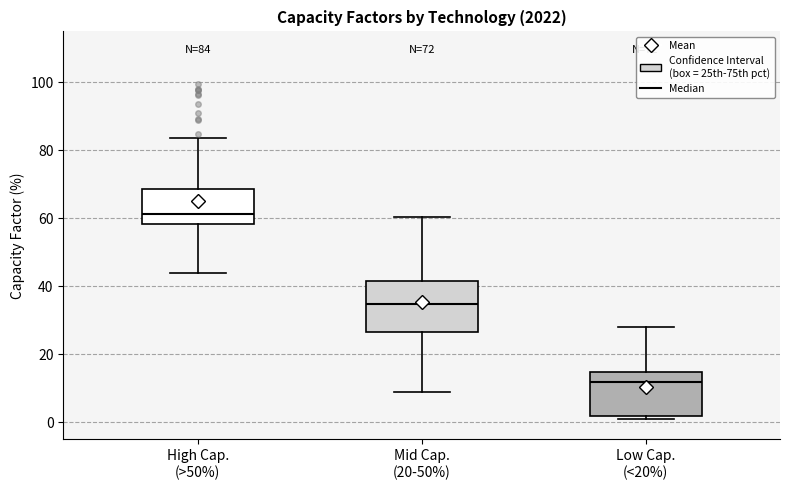

Which box is the tallest, from its lower edge to its upper edge?

Mid Cap. (20-50%)